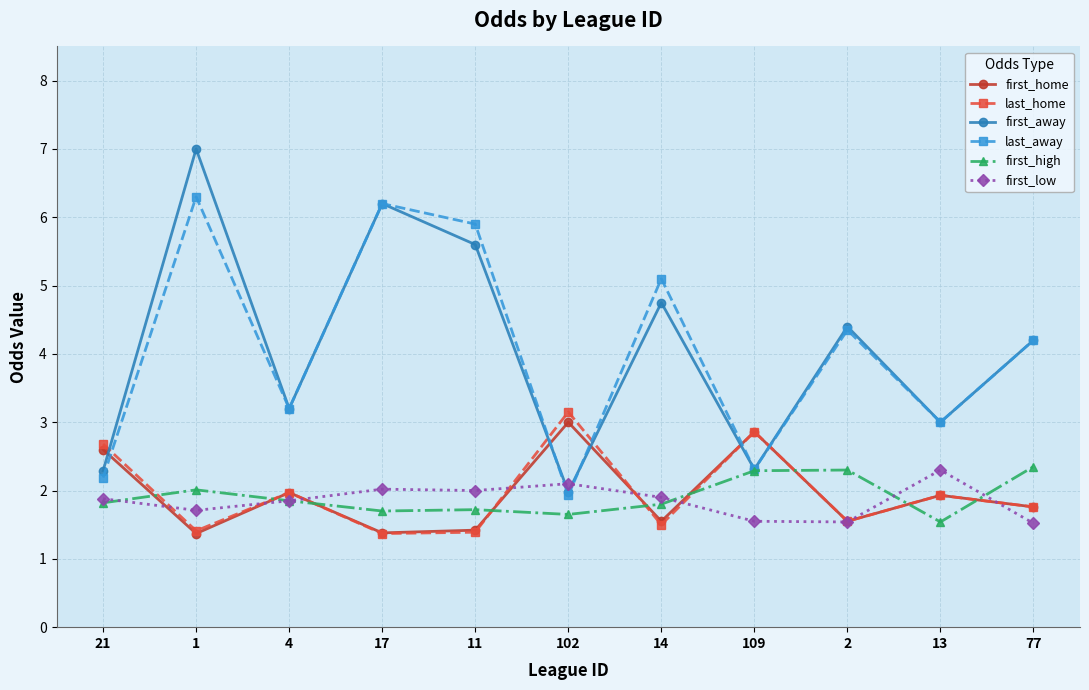

What is the label of the 11th point from the right?

21